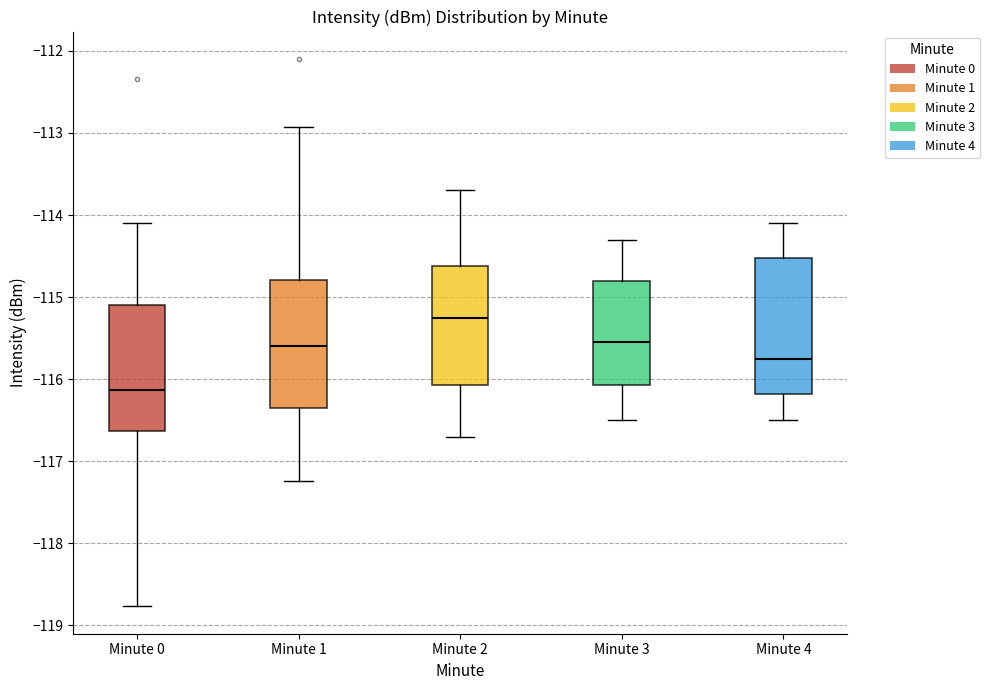

Reading left to right, read every box against the y-axis: the position of its median line, the range the box covers, and the ends of its whiskers. The values are not printed on the chart, so give them approximately, as read against the axis.

Minute 0: median -116.1, box -116.6 to -115.1, whiskers -118.8 to -114.1
Minute 1: median -115.6, box -116.3 to -114.8, whiskers -117.2 to -112.9
Minute 2: median -115.2, box -116.1 to -114.6, whiskers -116.7 to -113.7
Minute 3: median -115.5, box -116.1 to -114.8, whiskers -116.5 to -114.3
Minute 4: median -115.7, box -116.2 to -114.5, whiskers -116.5 to -114.1